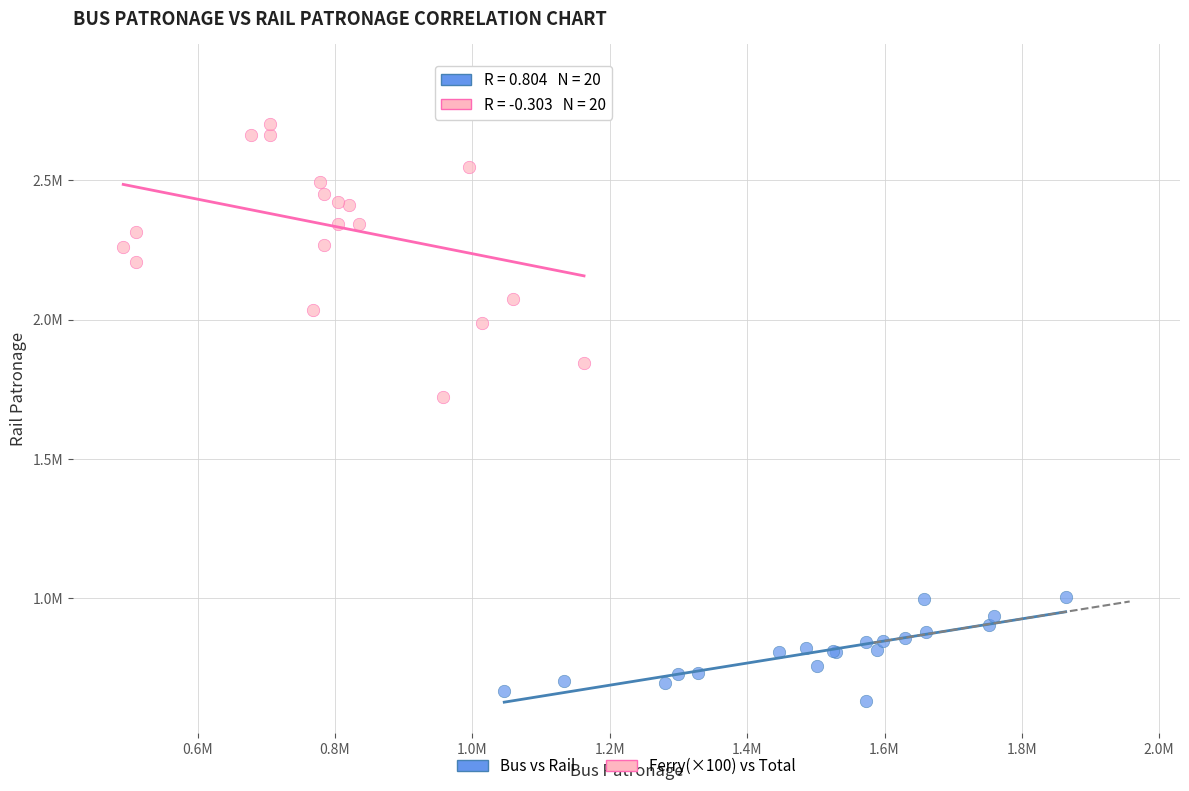

What are all the series names shown in the legend?

Bus vs Rail, Ferry(×100) vs Total